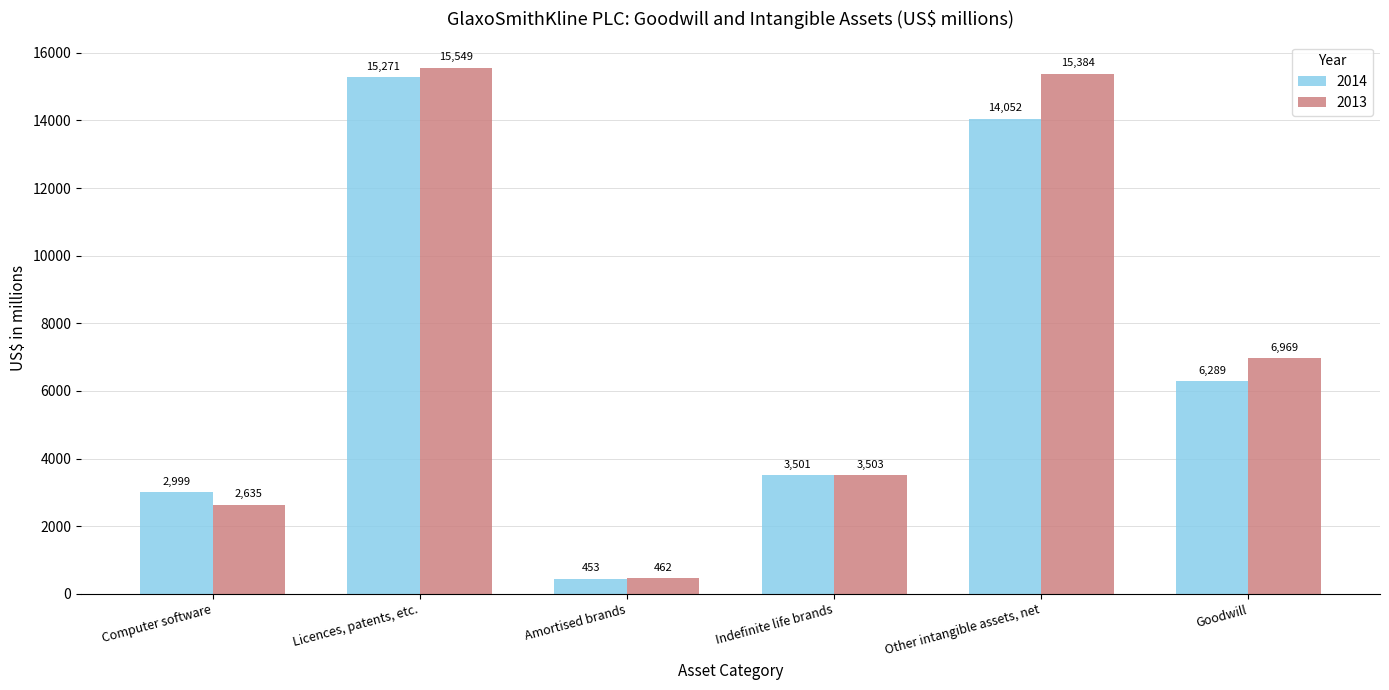

Reading left to right, extract all data points from this chart.

2014: 2999	15271	453	3501	14052	6289
2013: 2635	15549	462	3503	15384	6969